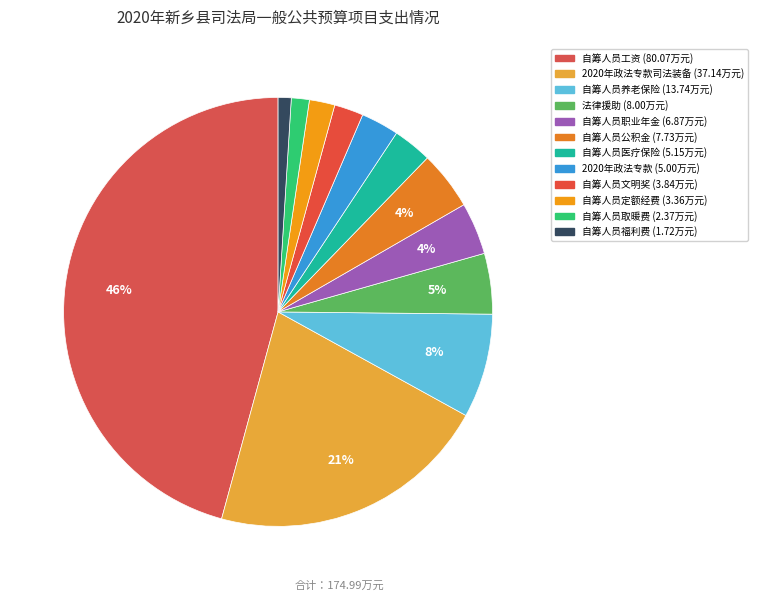

How many slices are in this pie chart?

12